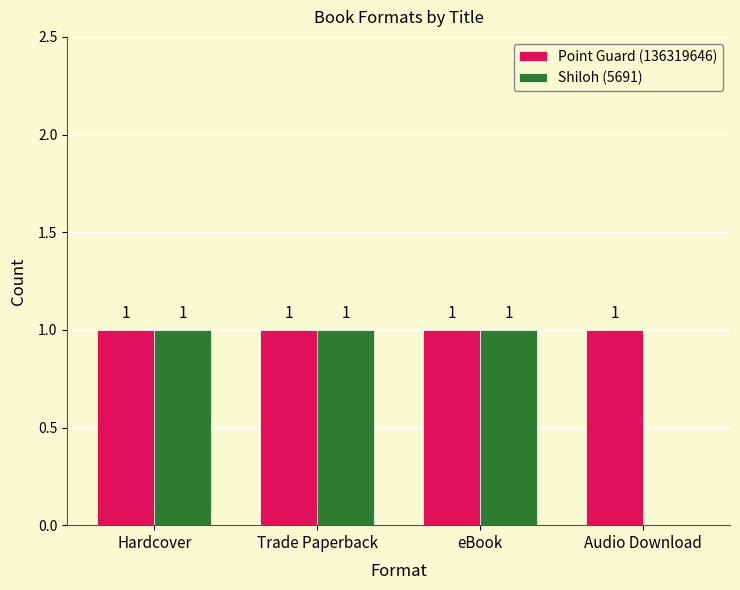

Which series changed the most between Trade Paperback and Audio Download?

Shiloh (5691)